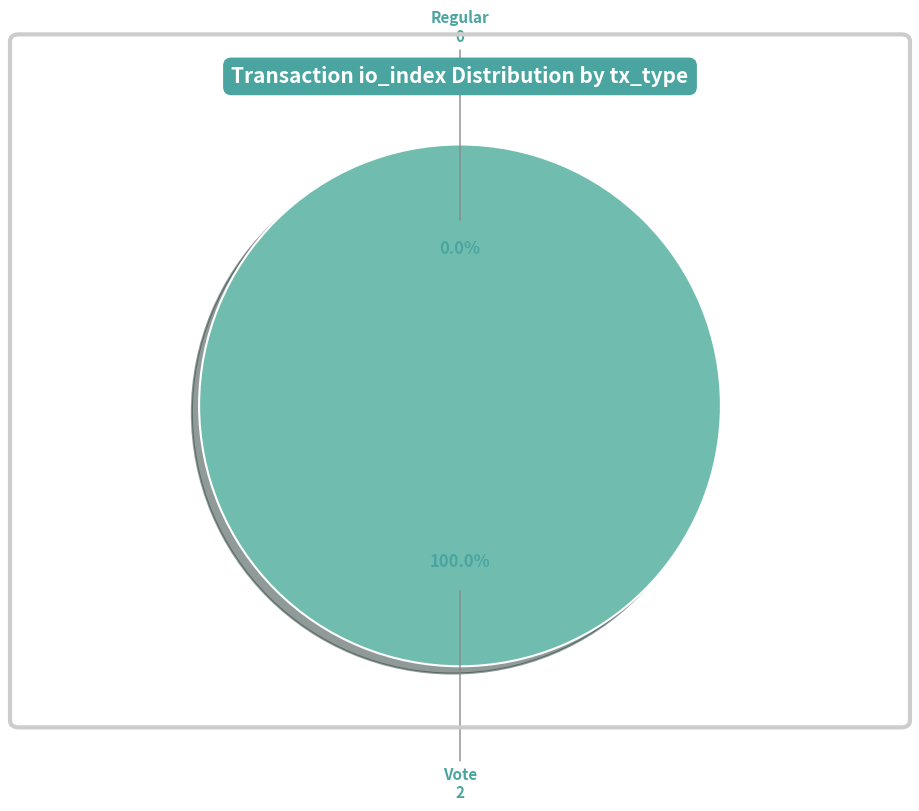

How many segments does this pie chart have?

2